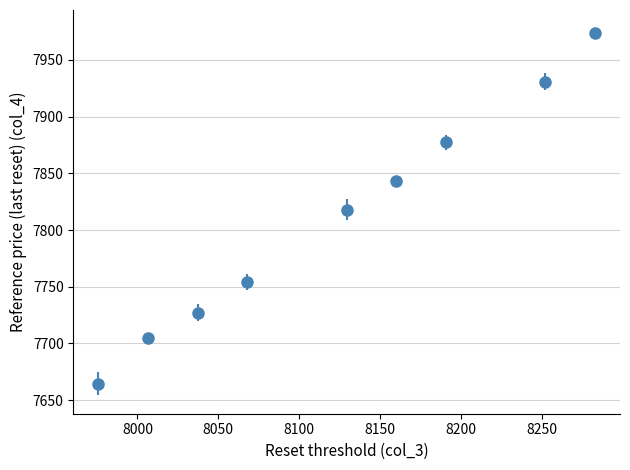

True or false: the data has more than 1 interior local peaks.

False